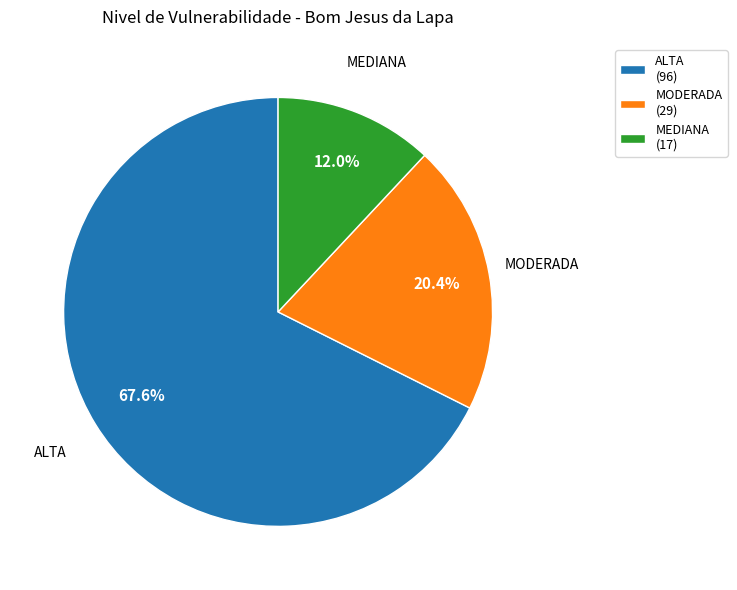

The MODERADA slice represents 26% of the pie. True or false?

False